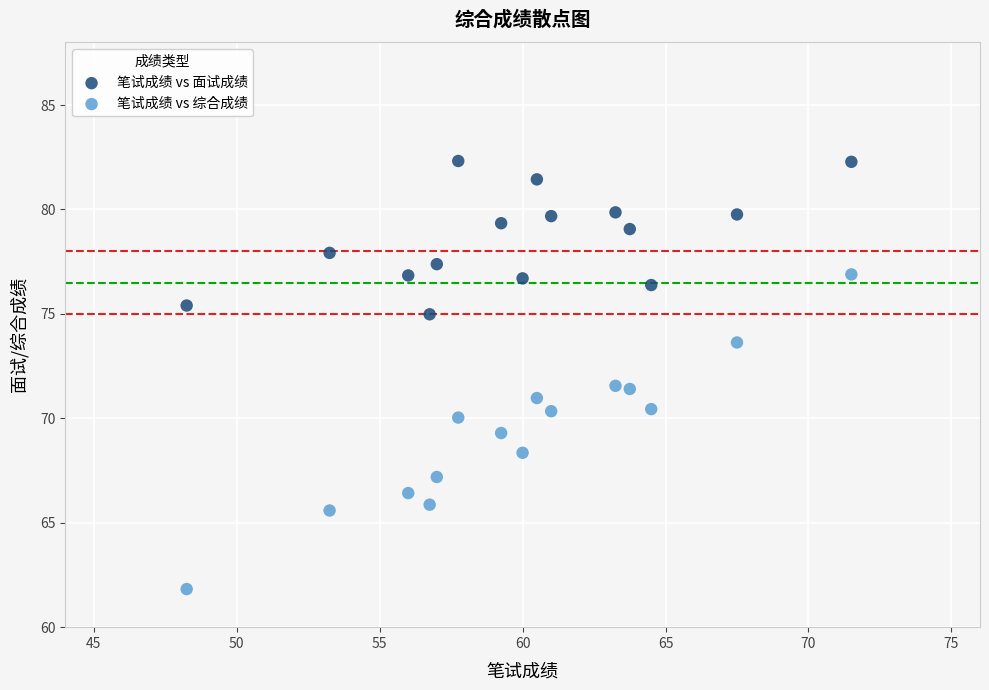

Which series contains the lowest Y value?

笔试成绩 vs 综合成绩